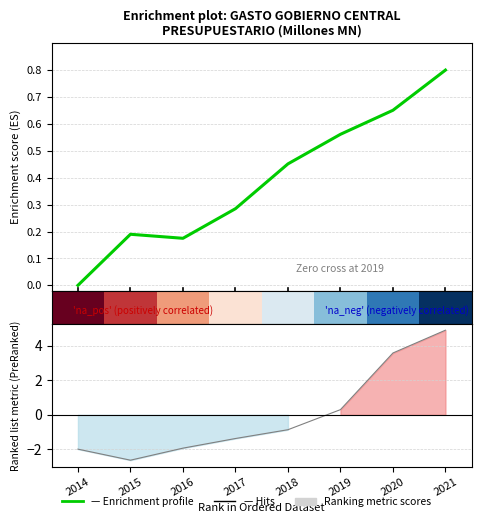

How many lines are shown in the chart?

2